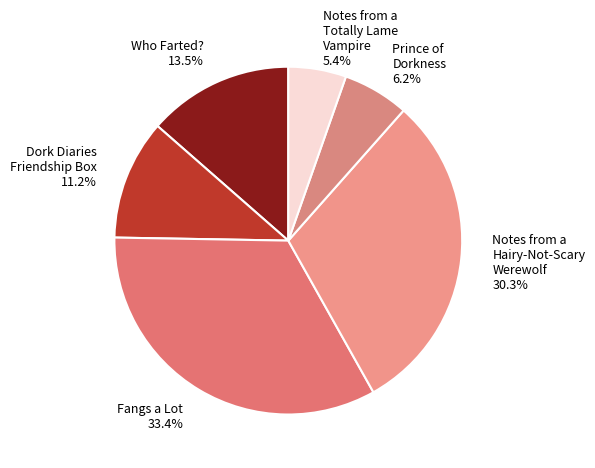

What portion of the pie excludes Who Farted? 13.5%?

86.5%